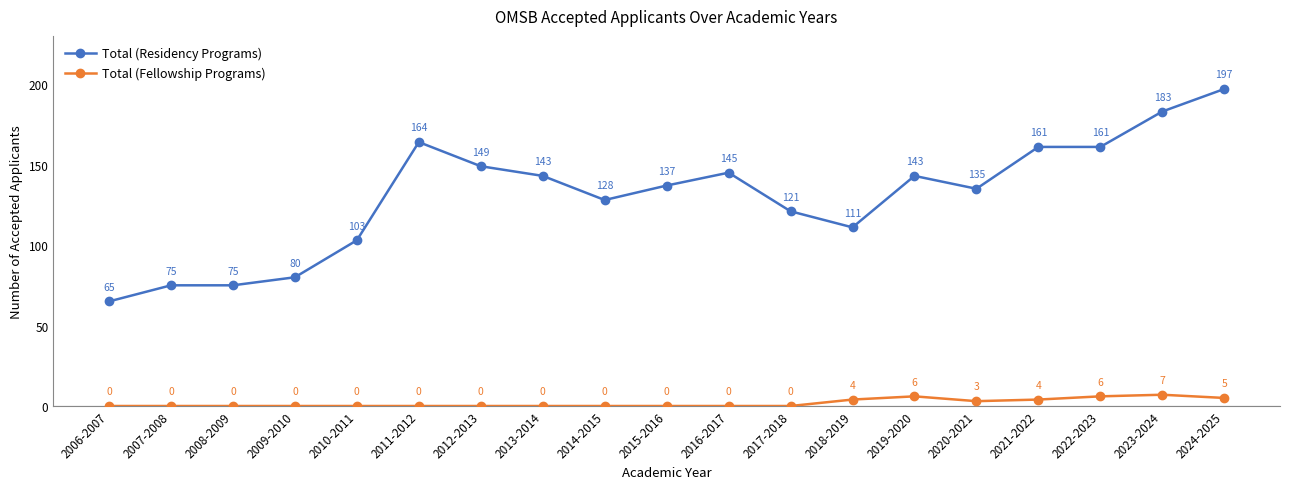

In Total (Fellowship Programs), how many points are higher than both neighbors (excluding endpoints)?

2